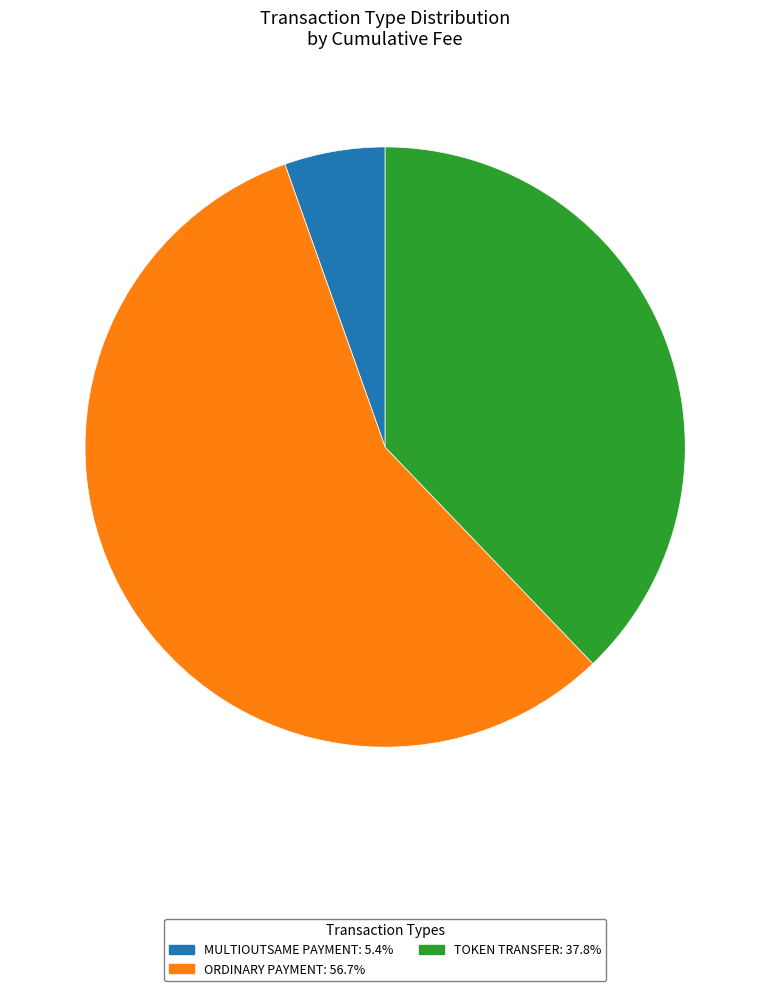

Is there a majority slice in this chart?

Yes